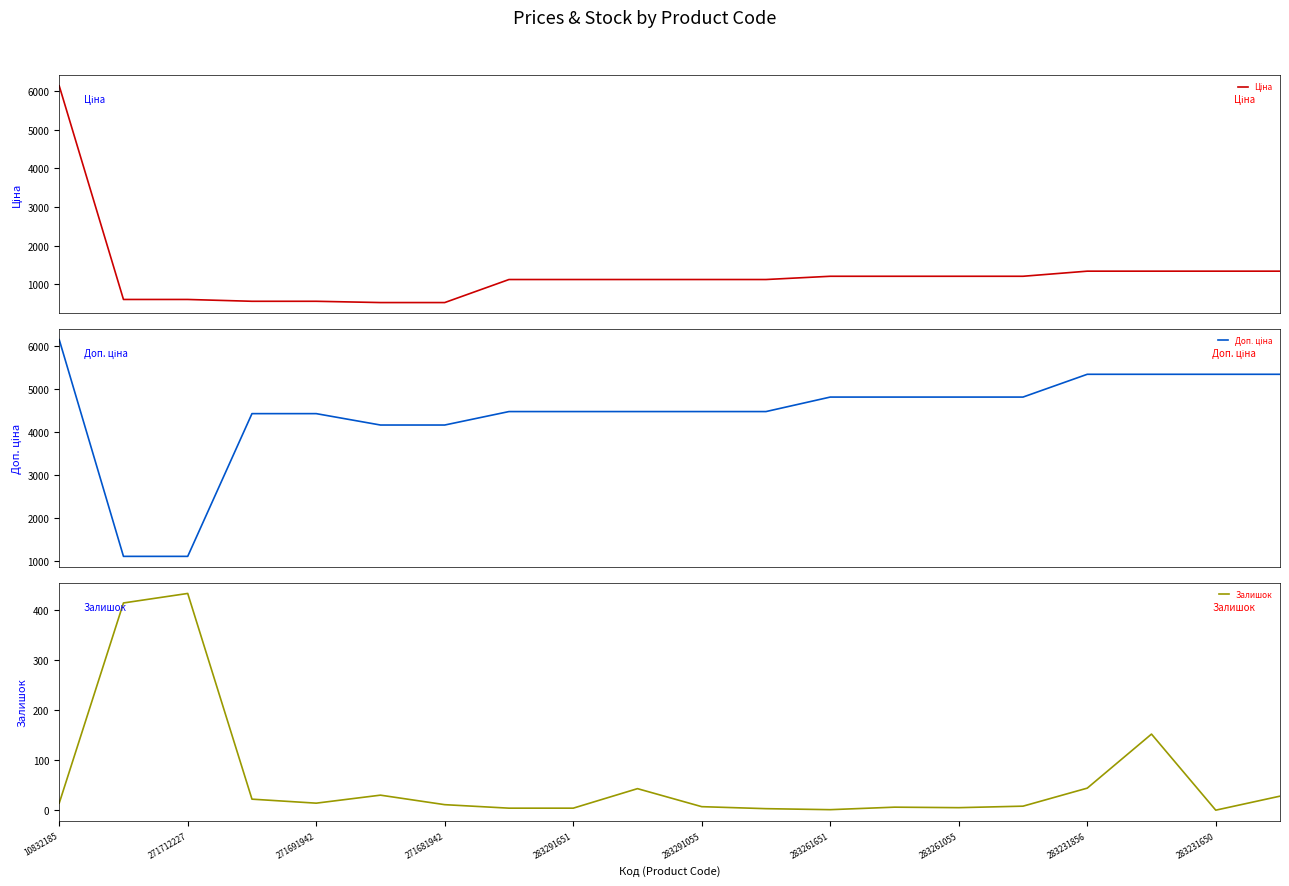

List the series in order of their overall mean, lowest first.

Залишок, Ціна, Доп. ціна